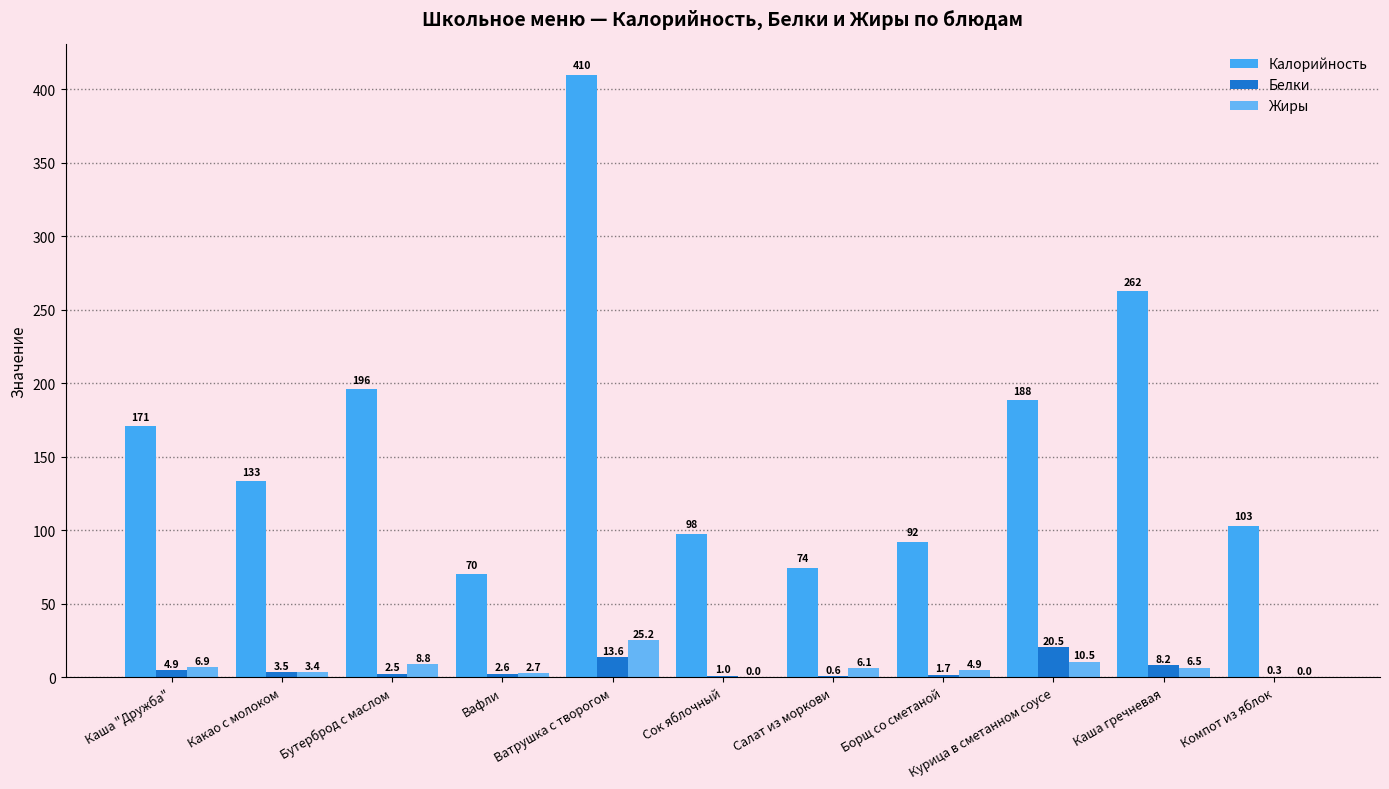

Reading left to right, what are all the values shown in this chart?

Калорийность: Каша "Дружба"=170.9	Какао с молоком=133.4	Бутерброд с маслом=195.8	Вафли=70.0	Ватрушка с творогом=410.0	Сок яблочный=97.6	Салат из моркови=74.4	Борщ со сметаной=92.3	Курица в сметанном соусе=188.4	Каша гречневая=262.5	Компот из яблок=103.0
Белки: Каша "Дружба"=4.9	Какао с молоком=3.5	Бутерброд с маслом=2.5	Вафли=2.6	Ватрушка с творогом=13.6	Сок яблочный=1.0	Салат из моркови=0.6	Борщ со сметаной=1.7	Курица в сметанном соусе=20.5	Каша гречневая=8.2	Компот из яблок=0.3
Жиры: Каша "Дружба"=6.9	Какао с молоком=3.4	Бутерброд с маслом=8.8	Вафли=2.7	Ватрушка с творогом=25.2	Сок яблочный=0.0	Салат из моркови=6.1	Борщ со сметаной=4.9	Курица в сметанном соусе=10.5	Каша гречневая=6.5	Компот из яблок=0.0